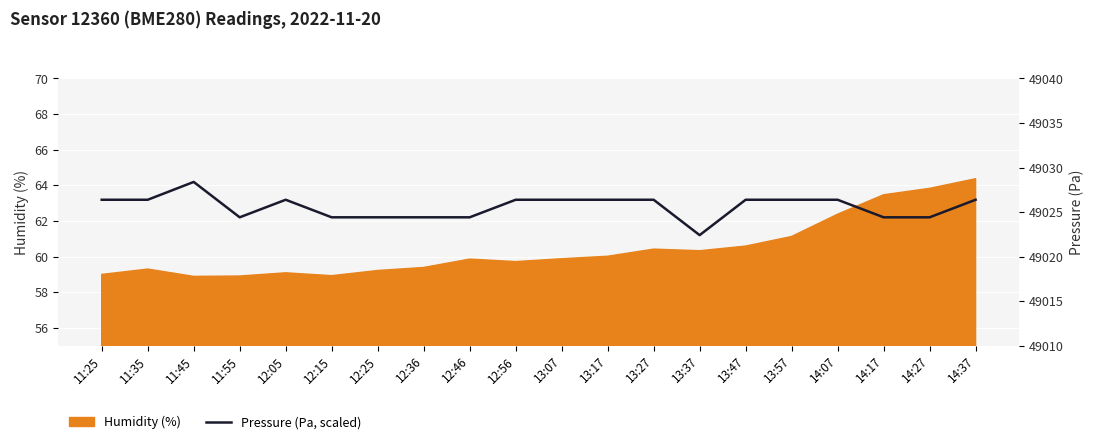

What is the lowest value of the Humidity (%) series?

58.9